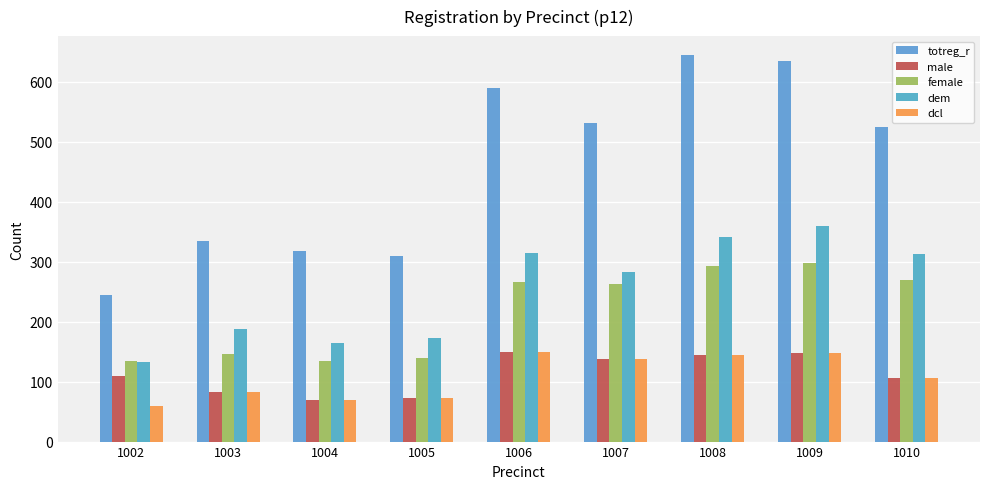

Count the number of categories in the chart.

9